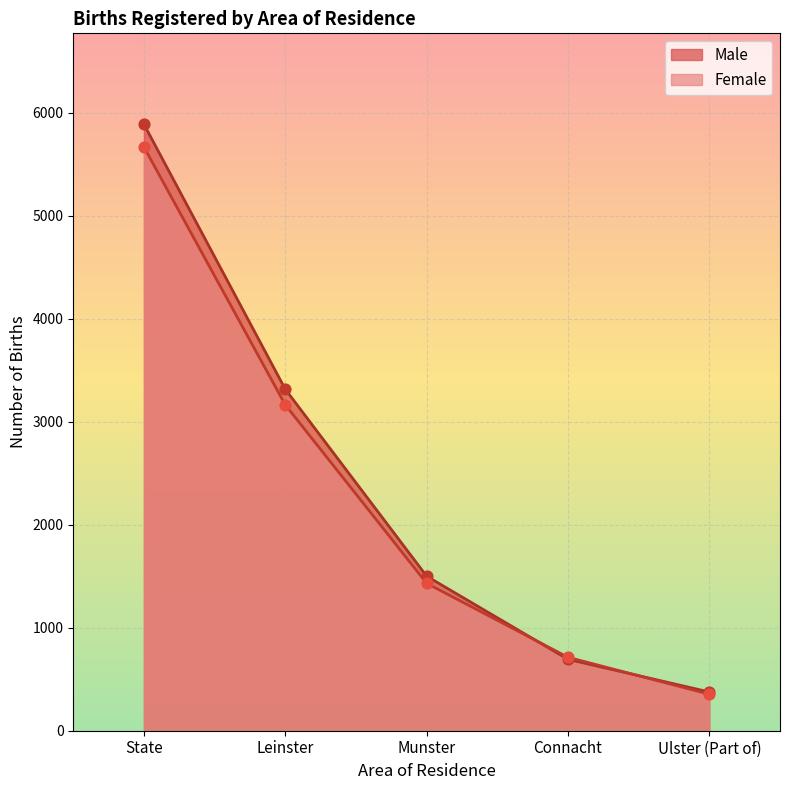

At how many categories does at least one series exceed 1259?

3